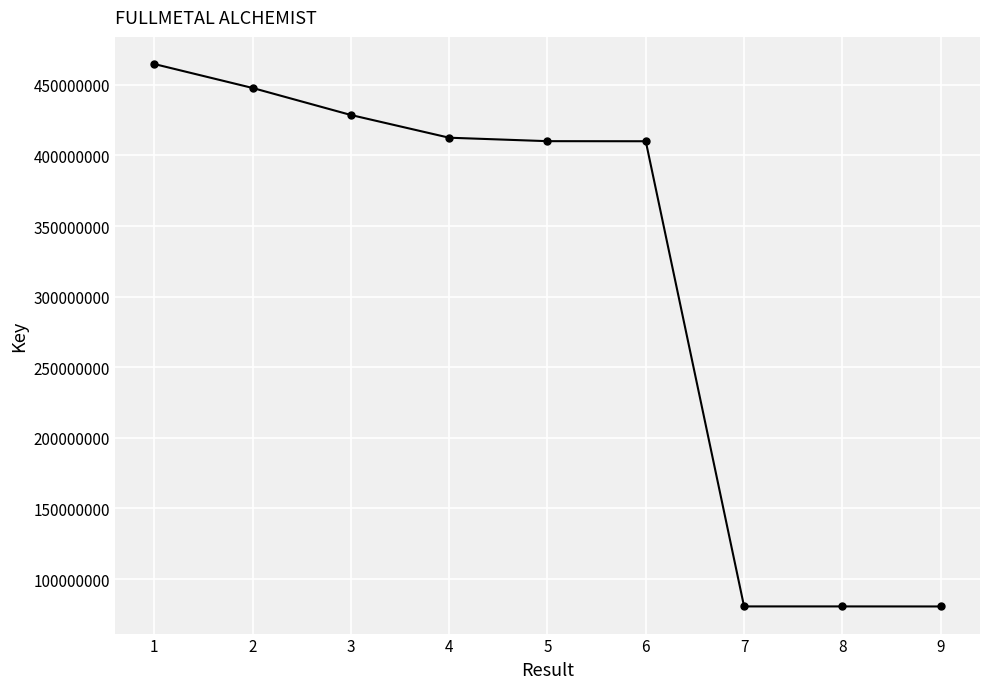

What is the value of the 3rd point from the left?

428642047